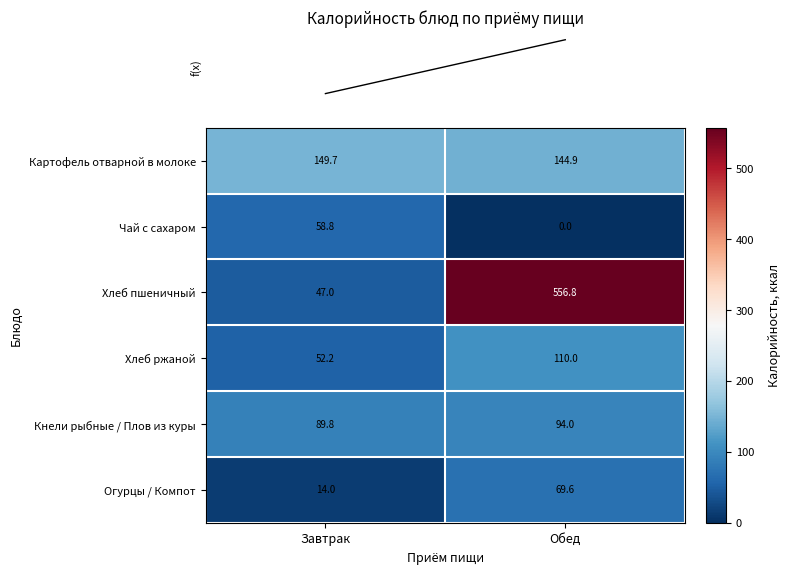

At which category is the sum across all series the highest?

Обед